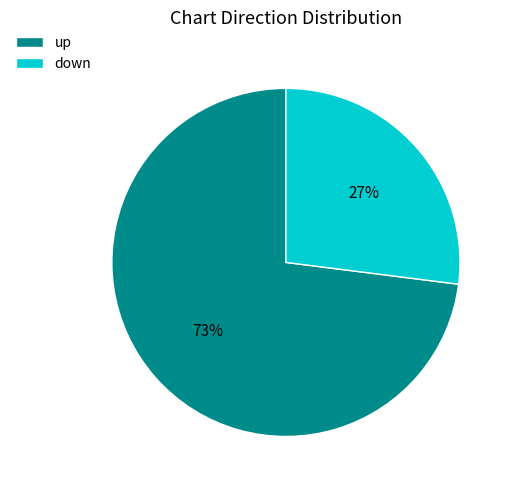

What is the ratio of the value at down to the value at up?

0.4